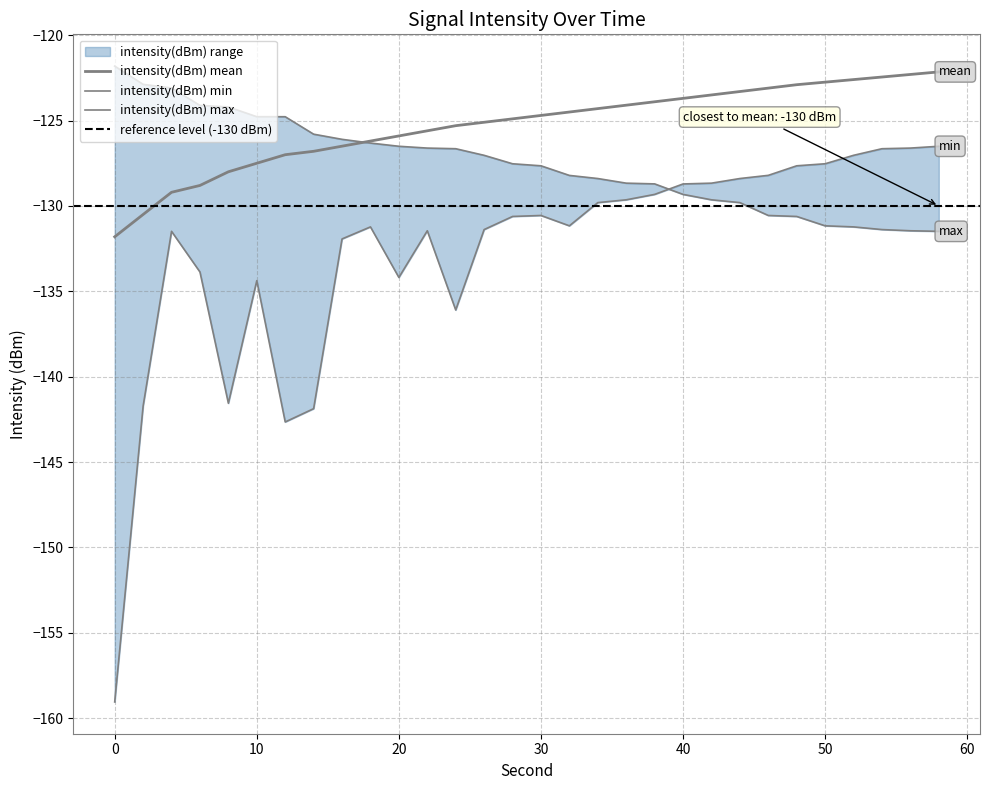

The intensity(dBm) max series shows -200.7 at 34. True or false?

False